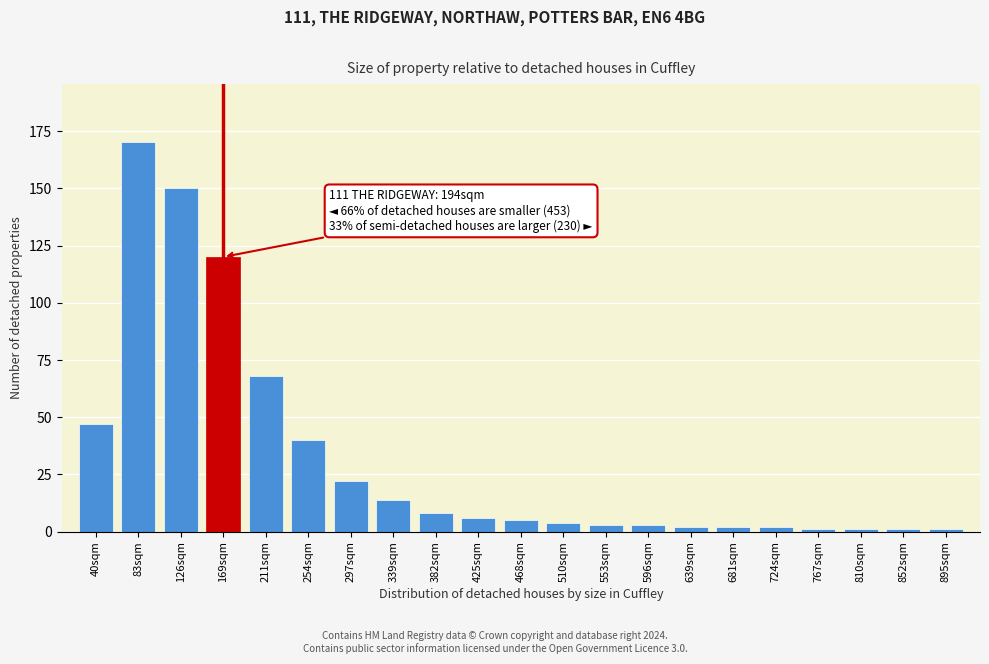

Reading left to right, transcribe all the data shown in this chart.

47	170	150	120	68	40	22	14	8	6	5	4	3	3	2	2	2	1	1	1	1